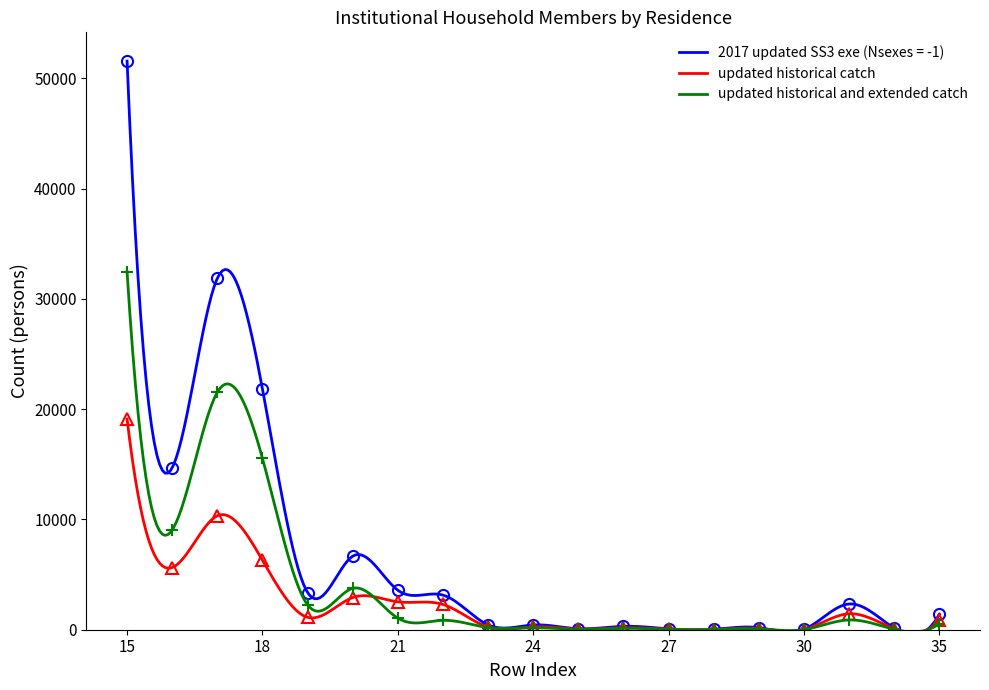

Count the number of data series in this chart.

3